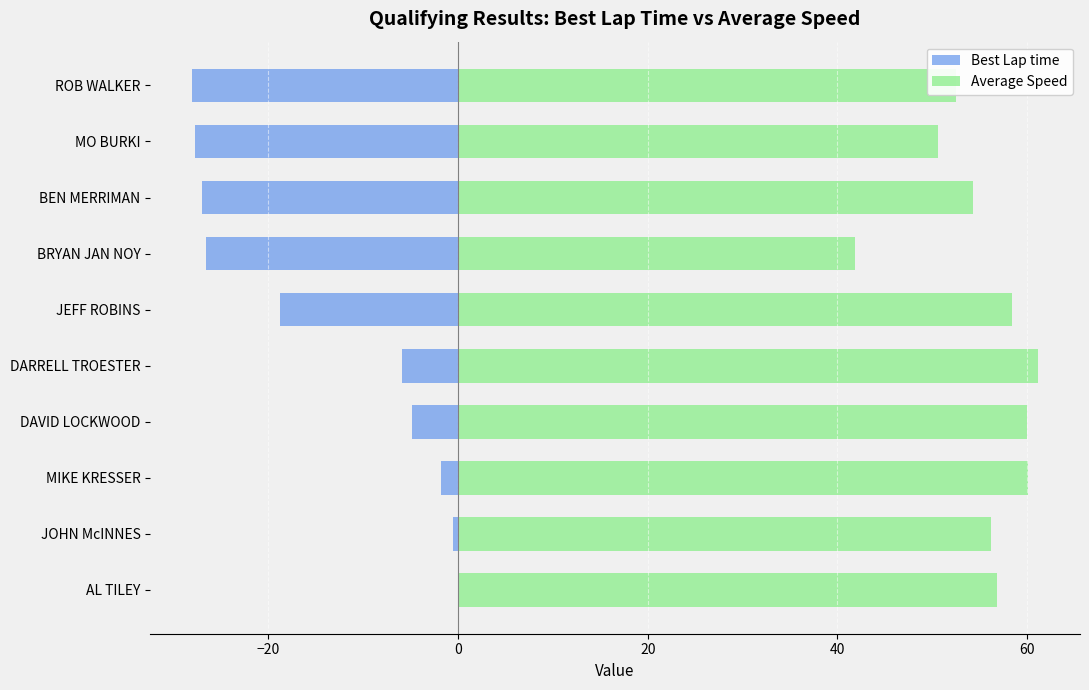

Which series has the largest range (max minus min)?

Best Lap time